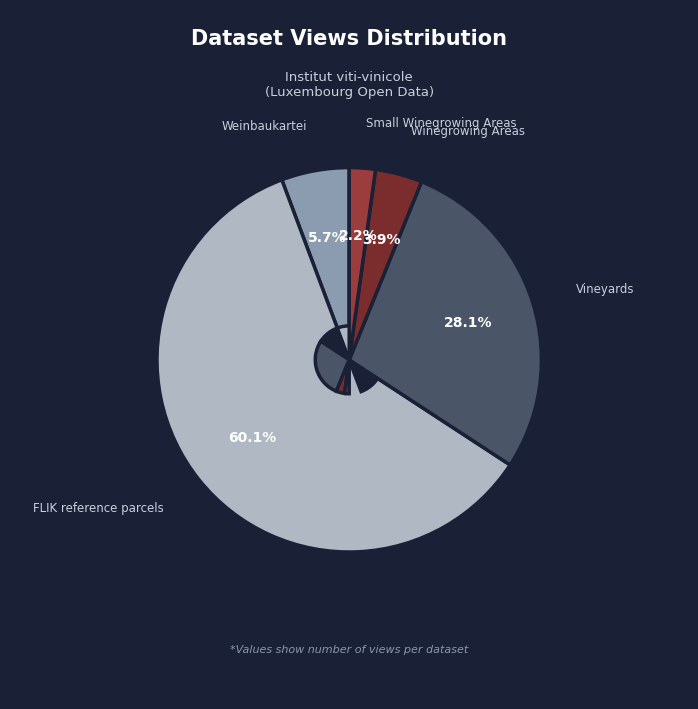

Combined, do Small Winegrowing Areas and Weinbaukartei account for over 50%?

No